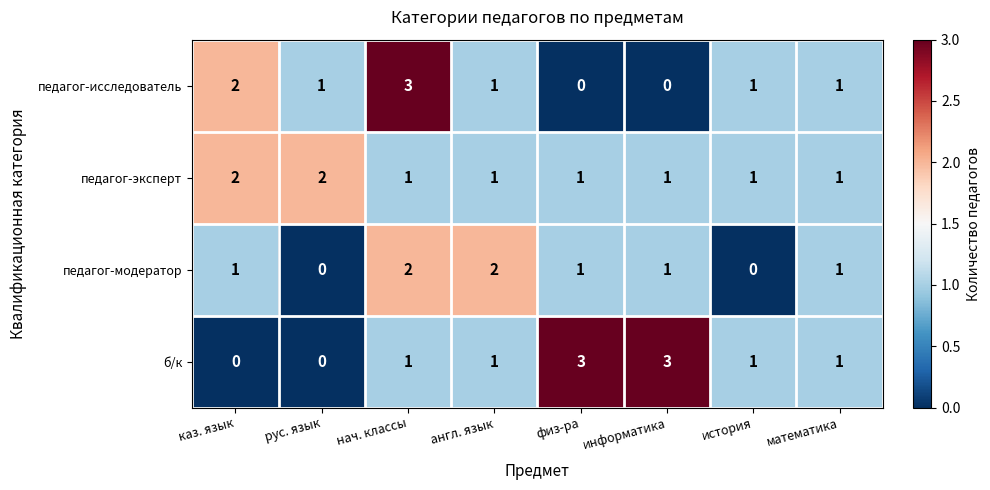

Count the педагог-модератор values in the range 1 to 2.

6